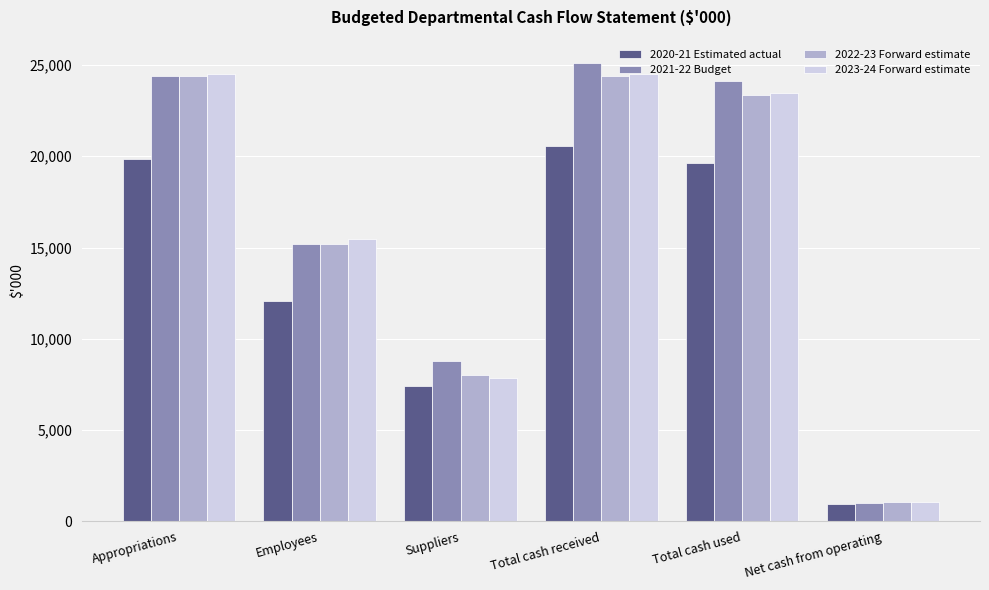

Which series changed the most between Suppliers and Total cash received?

2023-24 Forward estimate